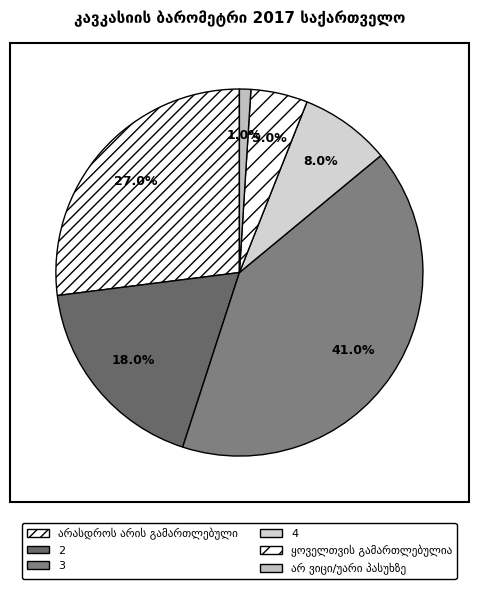

To the nearest percent, what percentage of the pie is ყოველთვის გამართლებულია?

5%